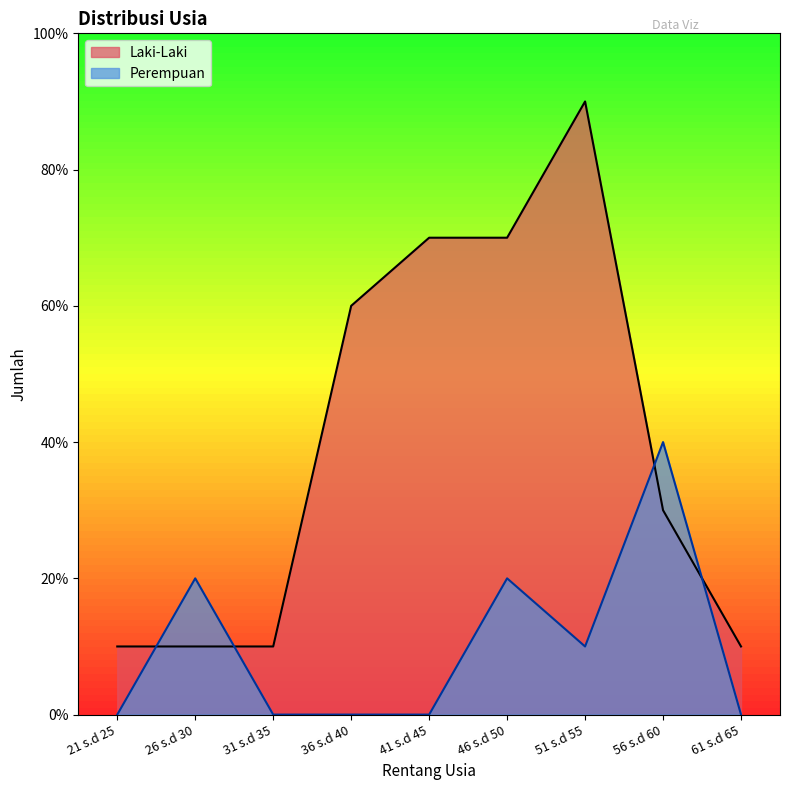

What is the label of the 7th point from the left?

51 s.d 55